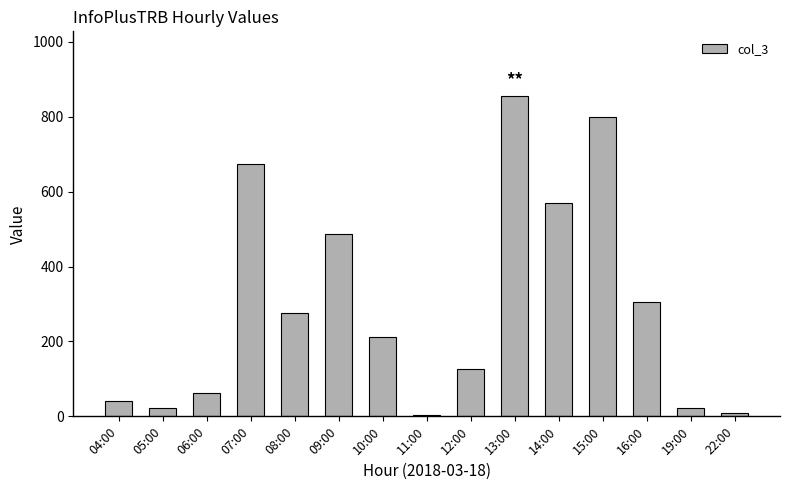

Does the chart contain stacked bars?

No